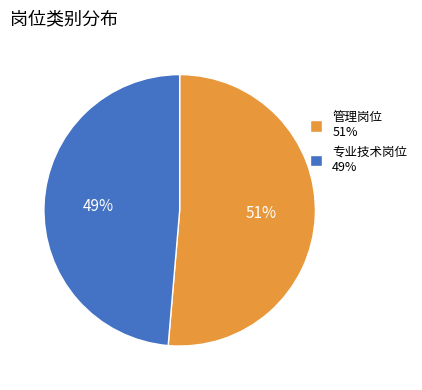

How many segments does this pie chart have?

2